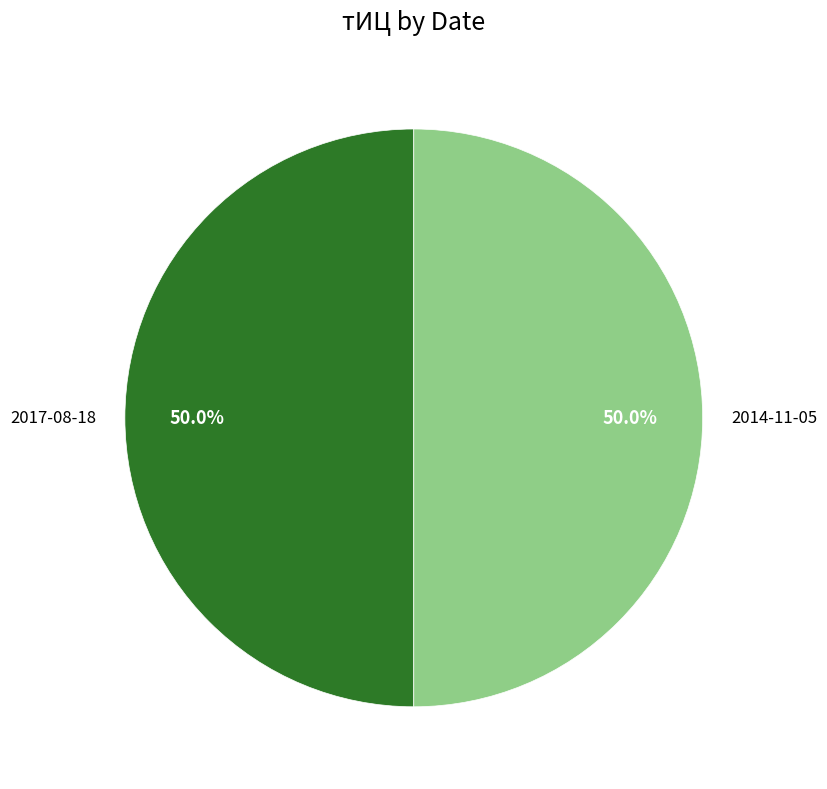

How many segments does this pie chart have?

2